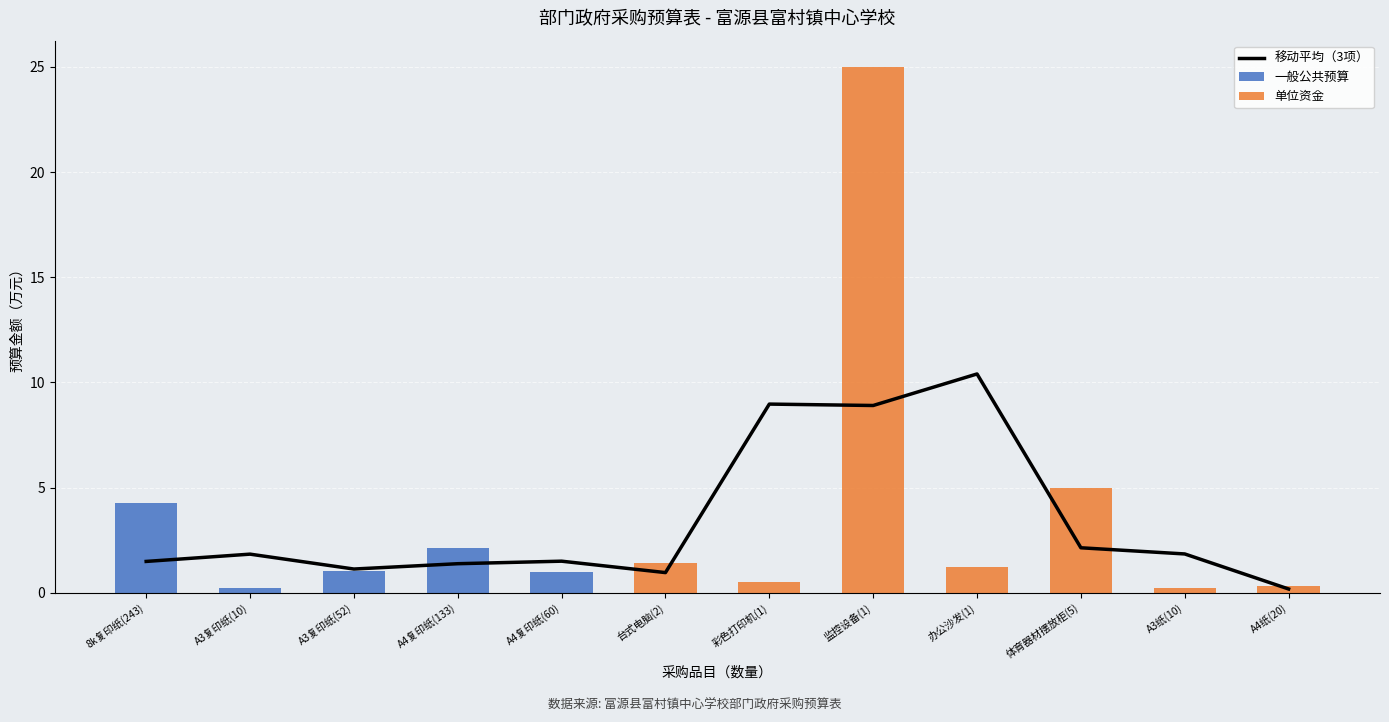

What is the label of the 5th bar from the left?

A4复印纸(60)